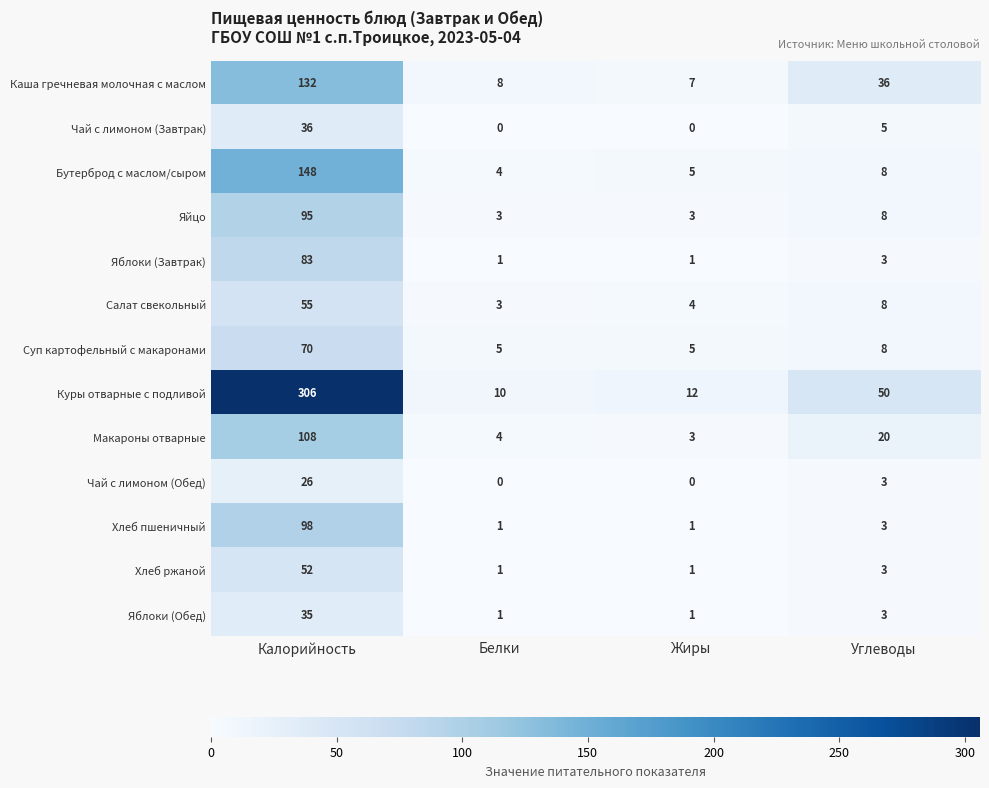

What is the spread (max minus min) of values at Калорийность?

280